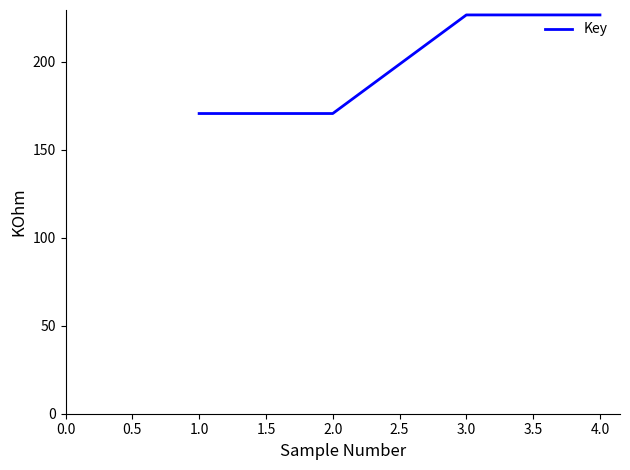

Is this an area chart (filled region under the line)?

No